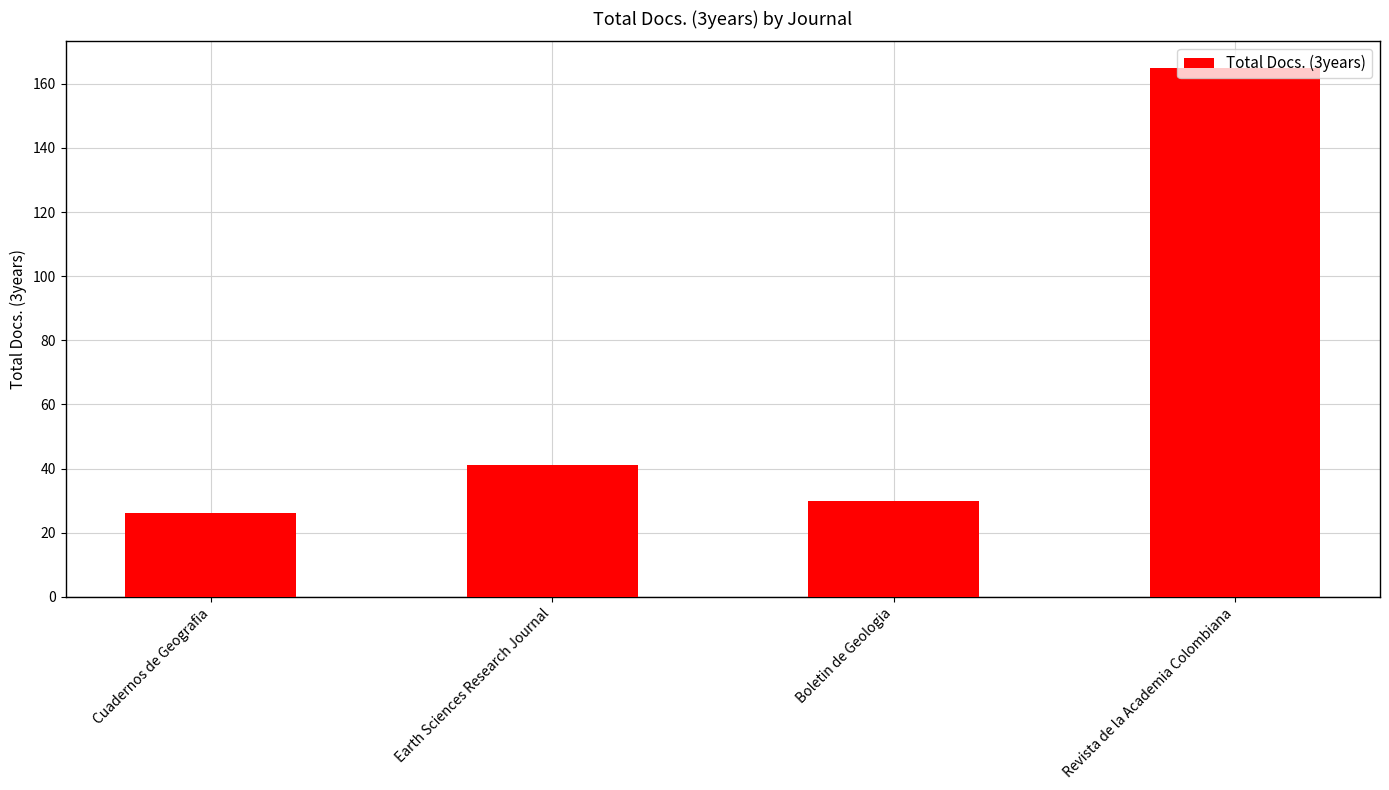

Is it true that the value at Earth Sciences Research Journal is 24?

False